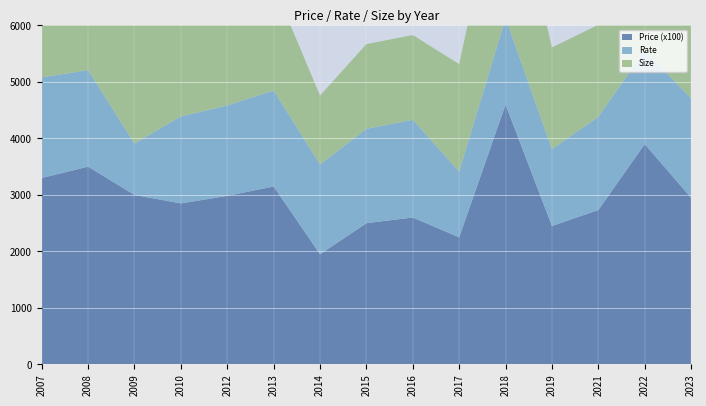

Reading left to right, list all the values displayed in this chart.

Price (x100): 3300.0	3500.0	3000.0	2850.0	2983.0	3150.0	1950.0	2500.0	2600.0	2250.0	4600.0	2450.0	2733.0	3900.0	2950.0
Rate: 17.8	17.1	9.1	15.4	16.0	17.0	15.9	16.7	17.3	11.7	15.3	13.6	16.5	16.6	17.6
Size: 185.0	207.0	330.0	190.0	207.0	186.0	122.0	150.0	150.0	190.0	300.0	180.0	163.0	230.0	167.0